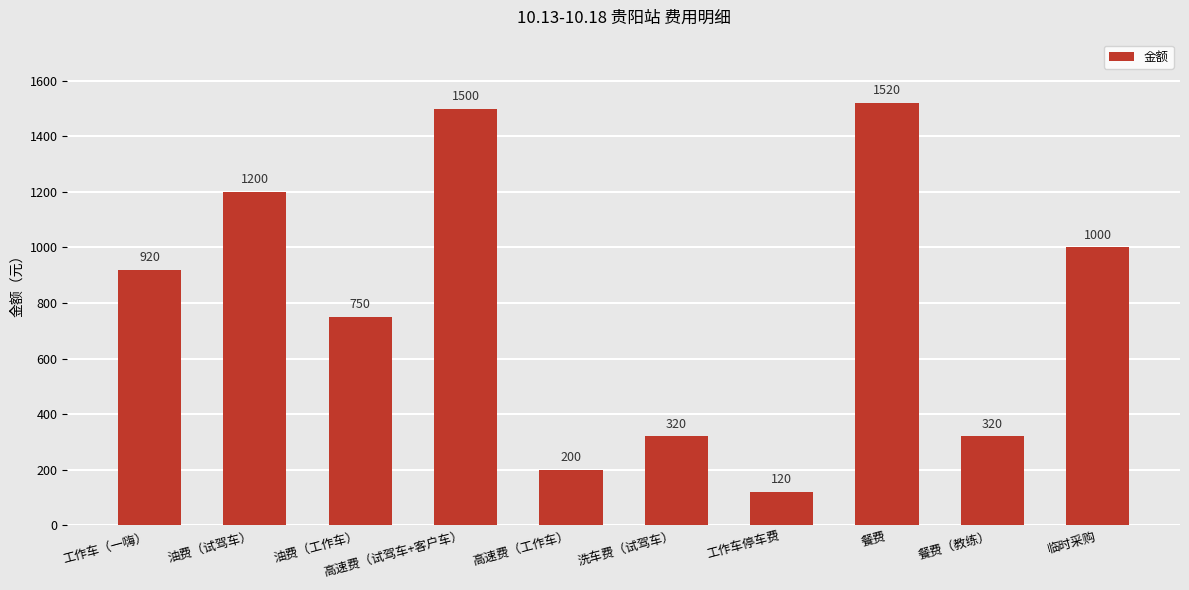

Which has a higher value, 高速费（试驾车+客户车） or 高速费（工作车）?

高速费（试驾车+客户车）